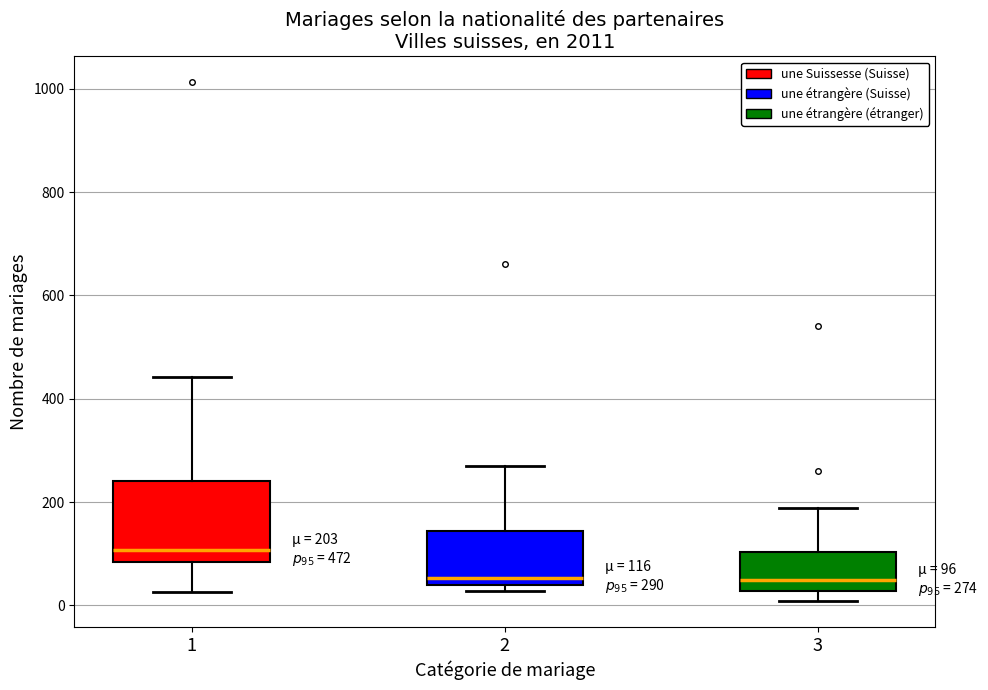

Which box has the highest median line?

1